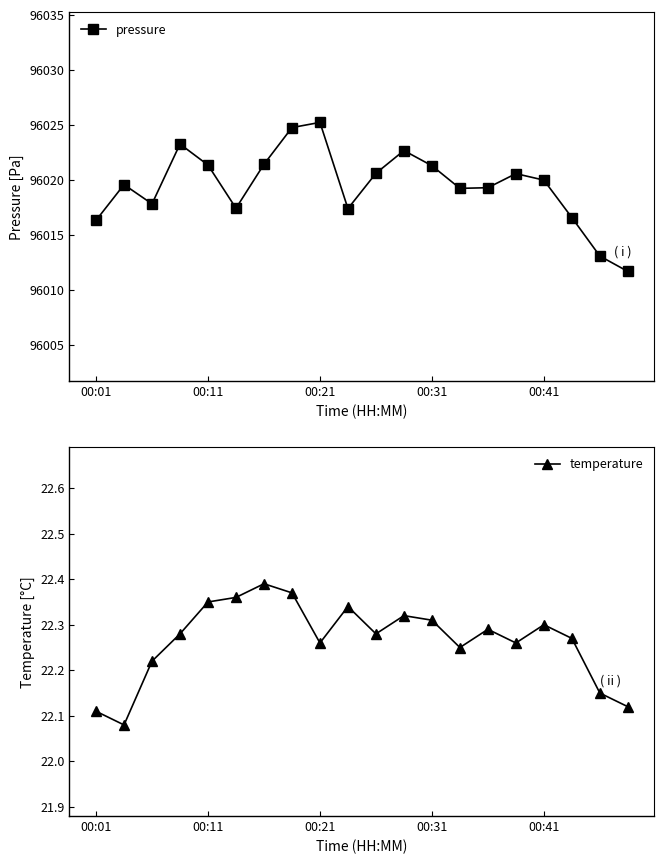

Count the number of data series in this chart.

2